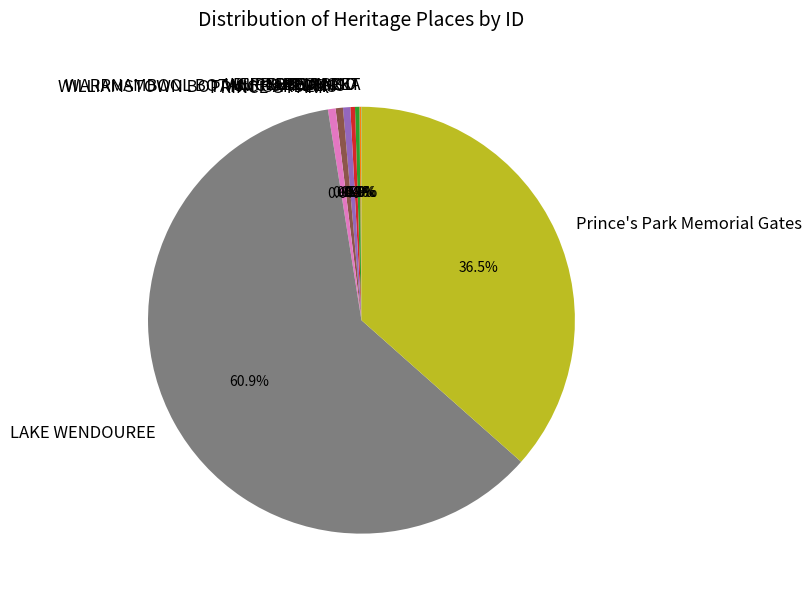

Which category has the biggest portion of the pie?

LAKE WENDOUREE